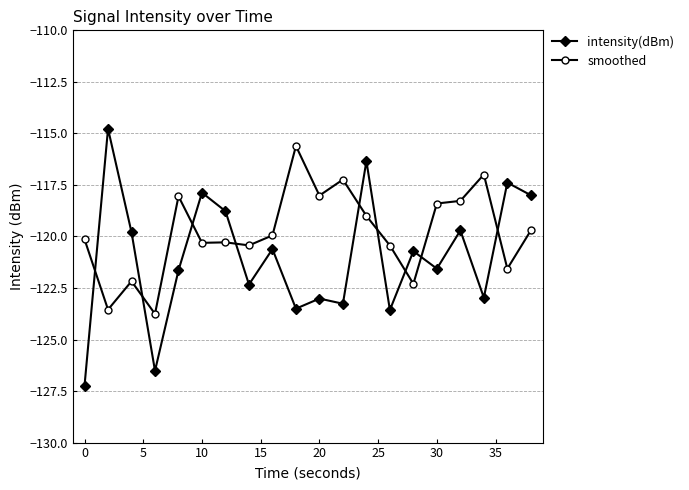

What are all the series names shown in the legend?

intensity(dBm), smoothed